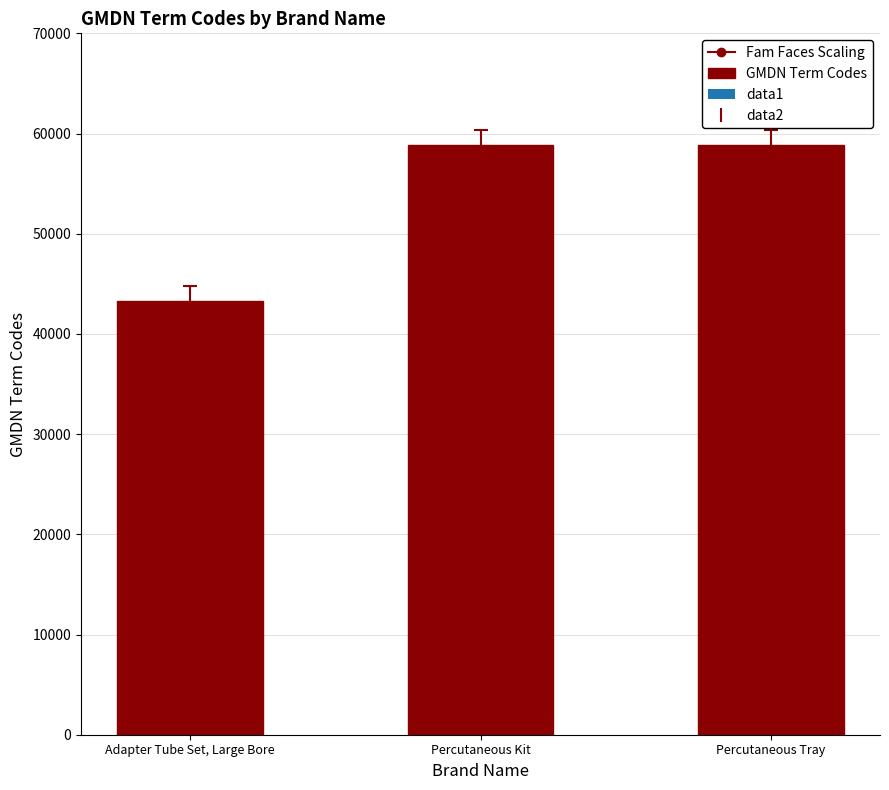

What is the difference between the values at Percutaneous Kit and Adapter Tube Set, Large Bore?

15541